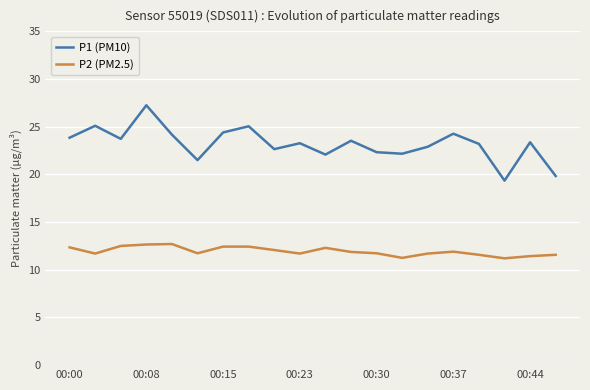

True or false: P2 (PM2.5) and P1 (PM10) intersect in this chart.

False